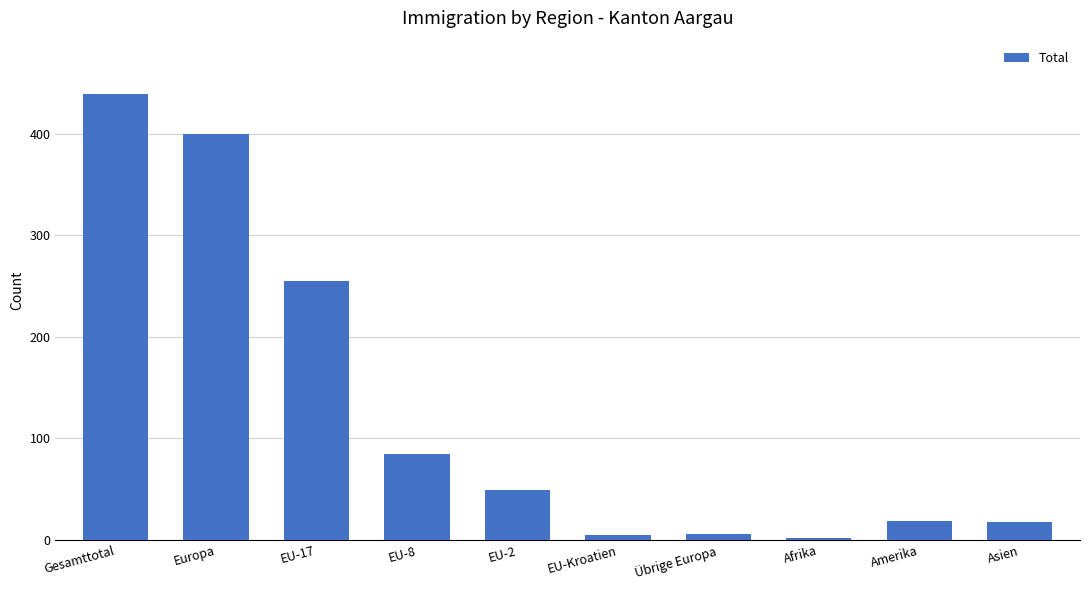

What is the greatest value displayed?

439